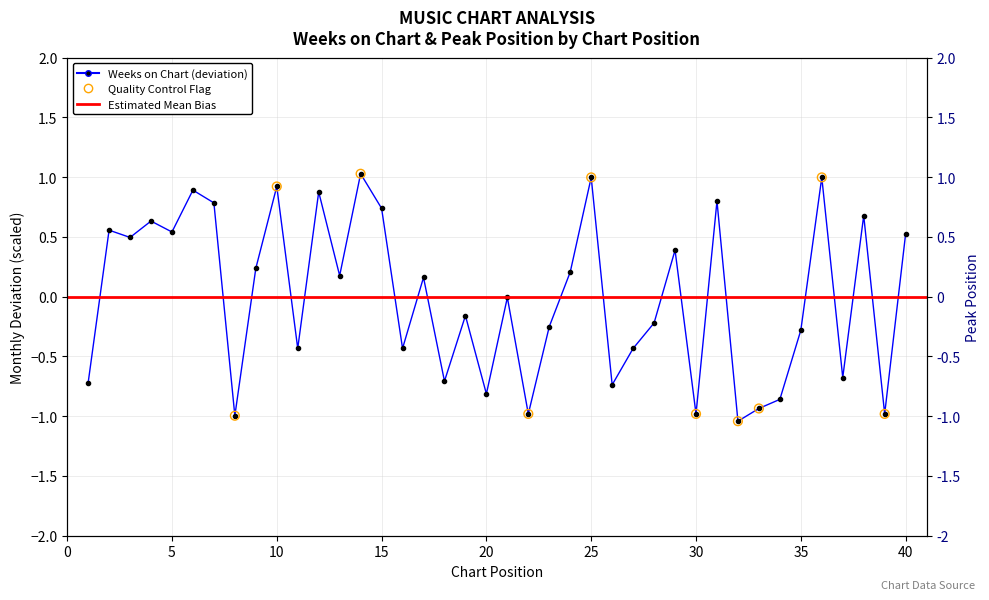

What is the change in value from 1 to 16?

+0.3